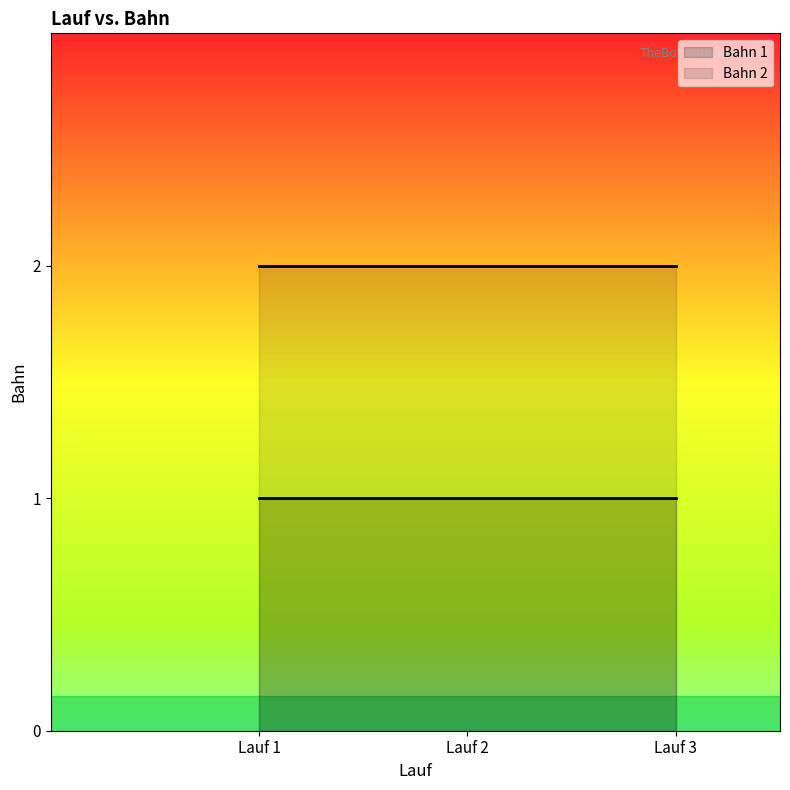

How many lines are shown in the chart?

2